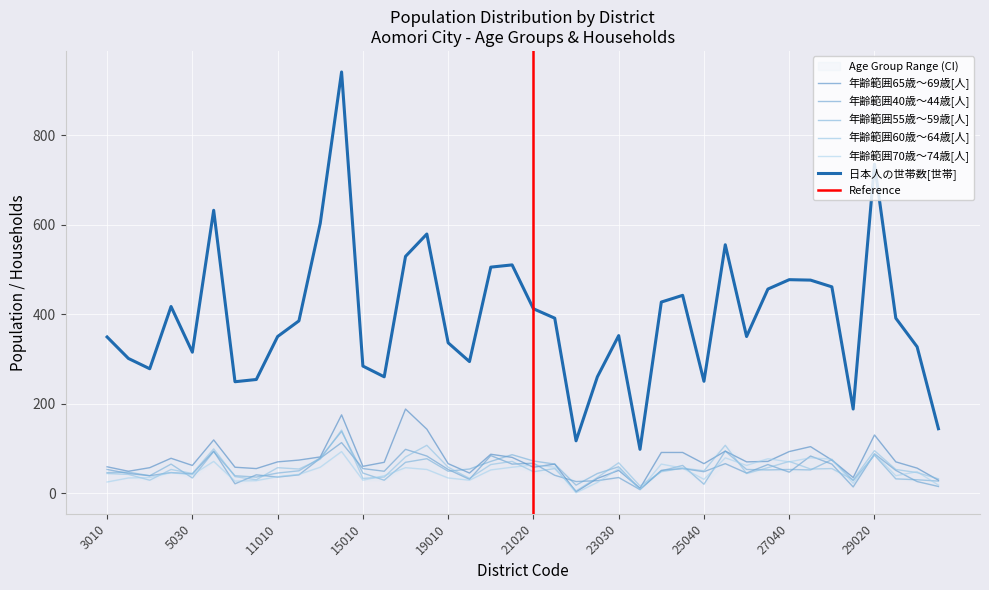

What is the greatest value displayed?

941